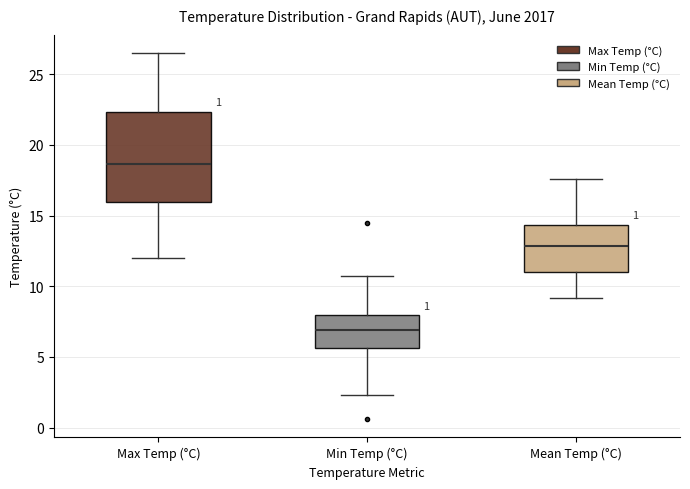

Where is the upper edge of the box for Mean Temp (°C) on the y-axis? The values are not printed on the chart, so give them approximately, as read against the axis.

14.5